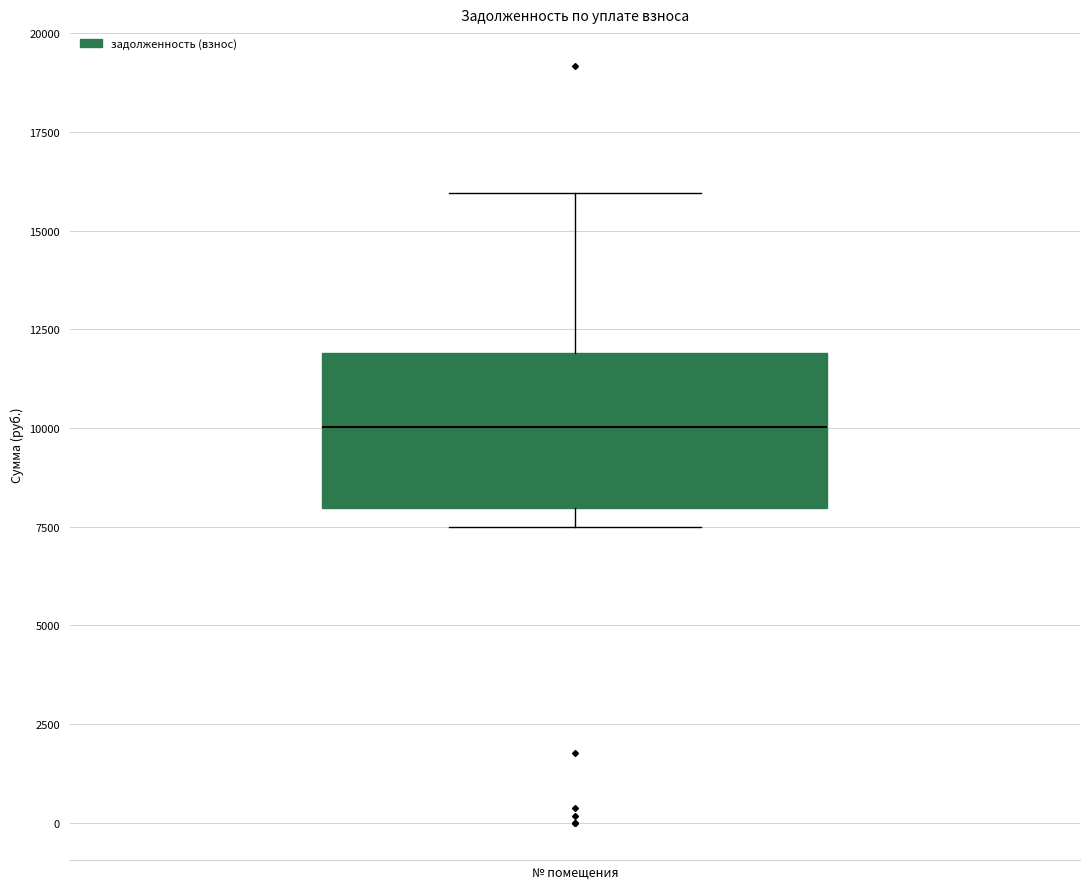

Transcribe this box plot: give where the median line is, the range the box spans, and where the two whiskers end, as read against the y-axis. The values are not printed on the chart, so give them approximately, as read against the axis.

median 10000, box 8000 to 12000, whiskers 7500 to 16000